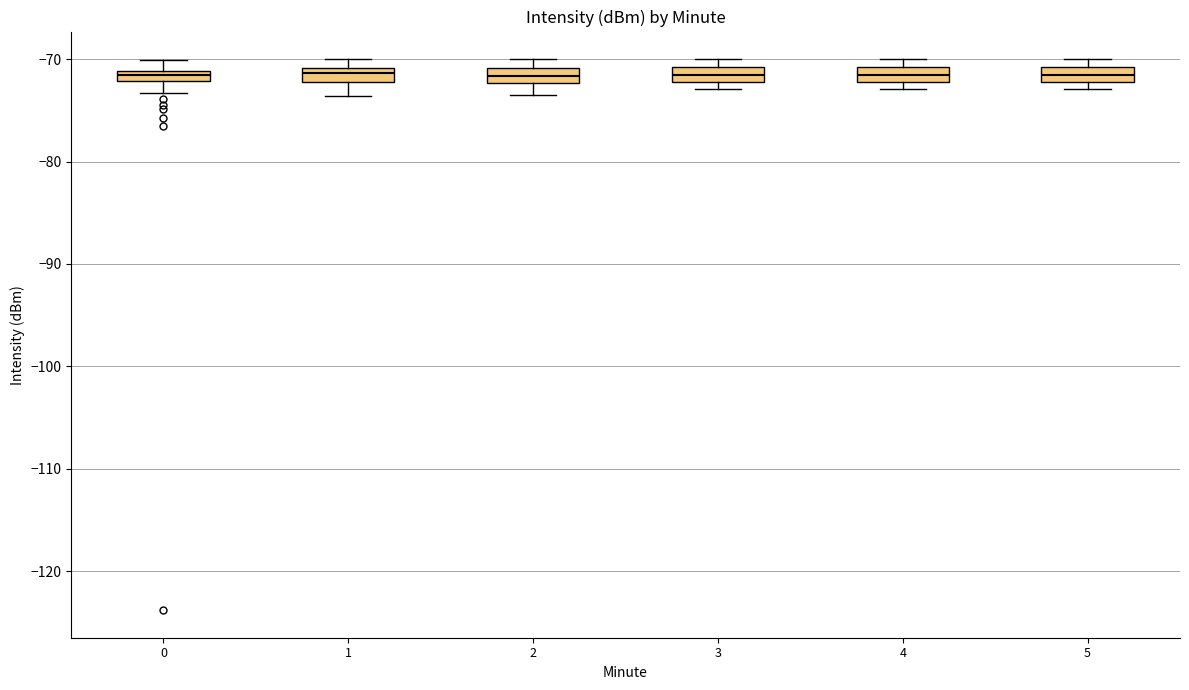

Where is the upper edge of the box at x = 4 on the y-axis? The values are not printed on the chart, so give them approximately, as read against the axis.

-71